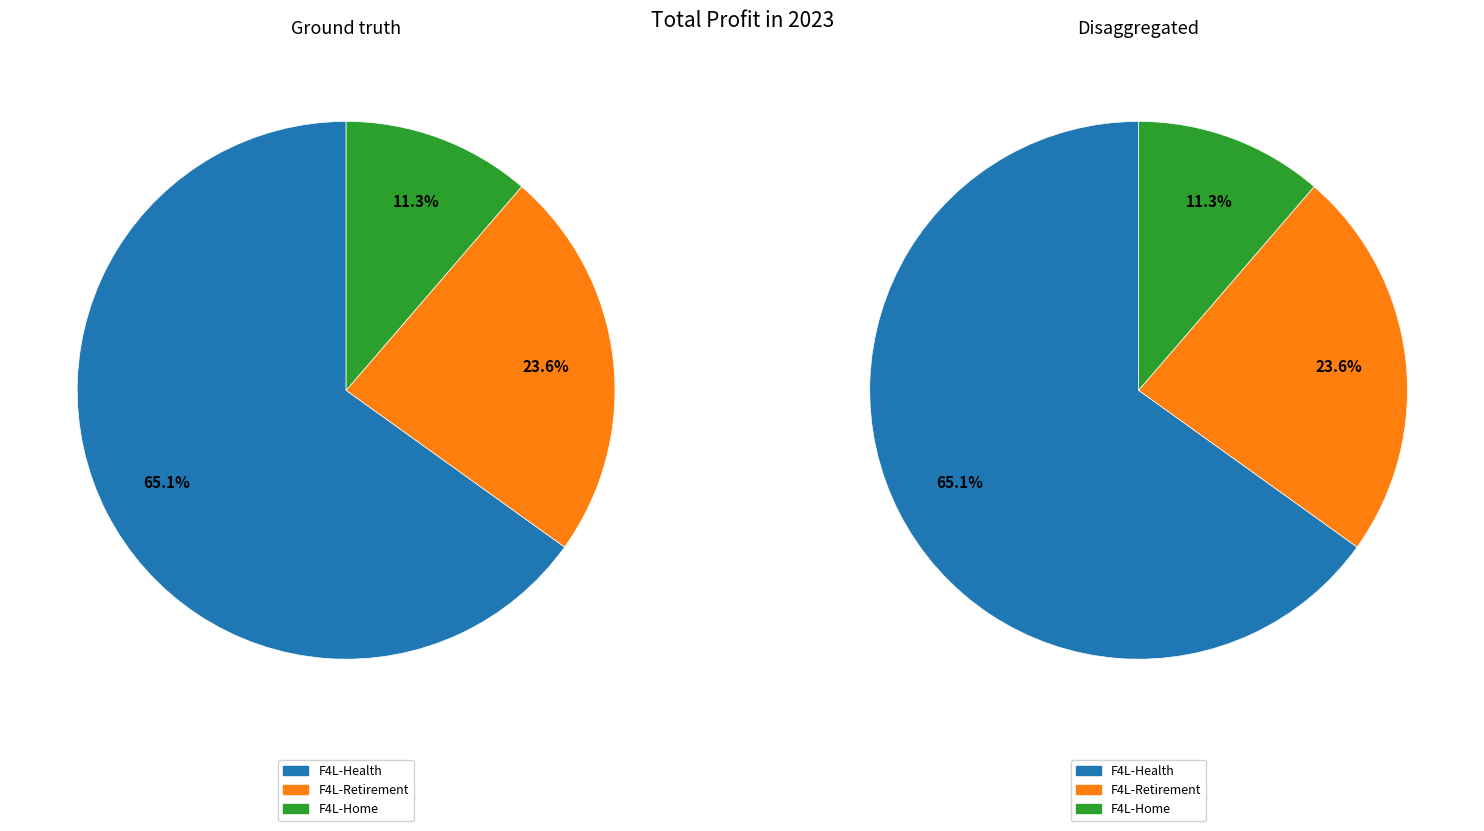

True or false: F4L-Health accounts for 65% of the total.

True